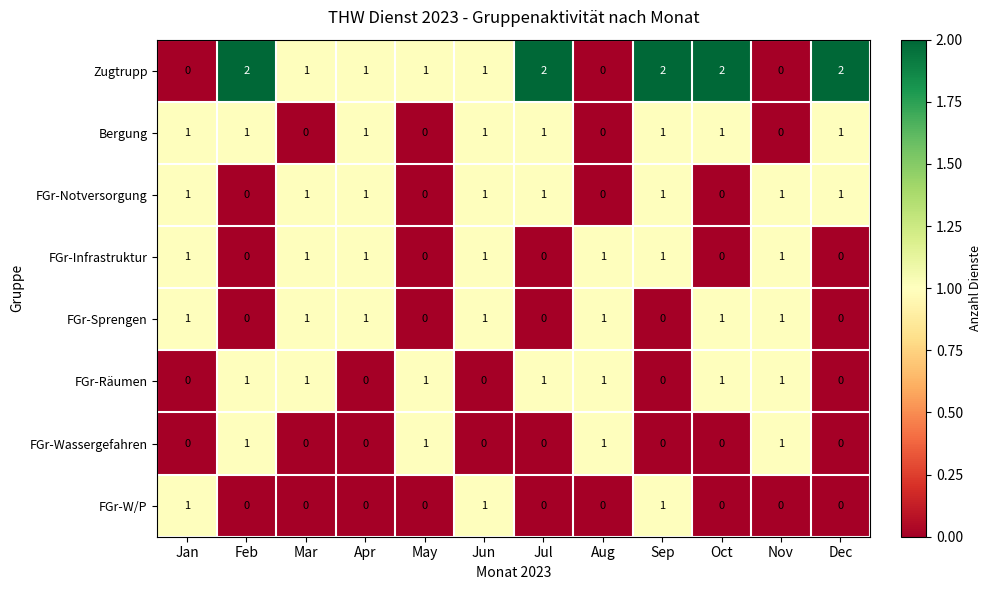

What is the sum of all FGr-Sprengen values?

7